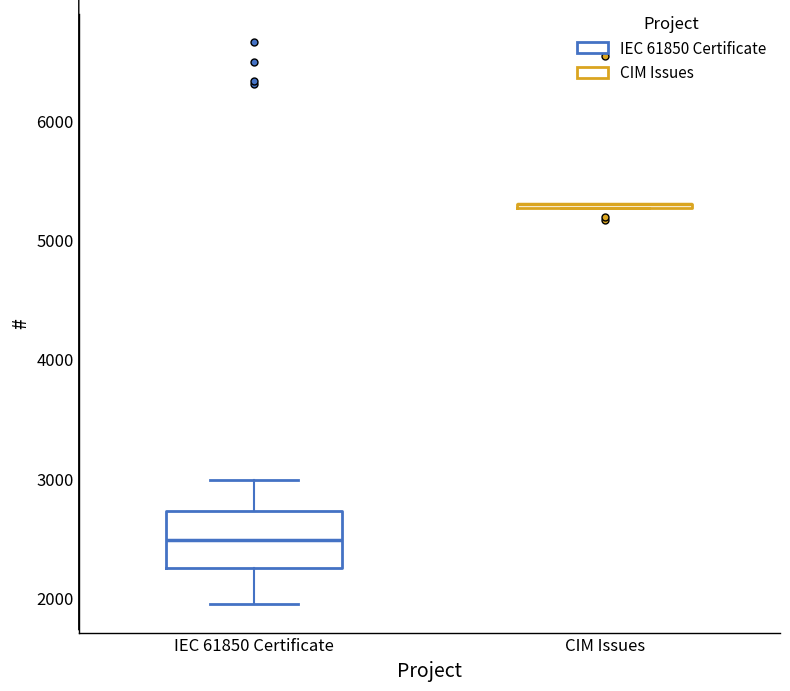

Reading left to right, transcribe this box plot: for each box, give where its median line is, the range the box spans, and where its two whiskers end, as read against the y-axis. The values are not printed on the chart, so give them approximately, as read against the axis.

IEC 61850 Certificate: median 2500, box 2200 to 2700, whiskers 1900 to 3000
CIM Issues: box collapsed to a line at 5300, whiskers 5300 to 5300